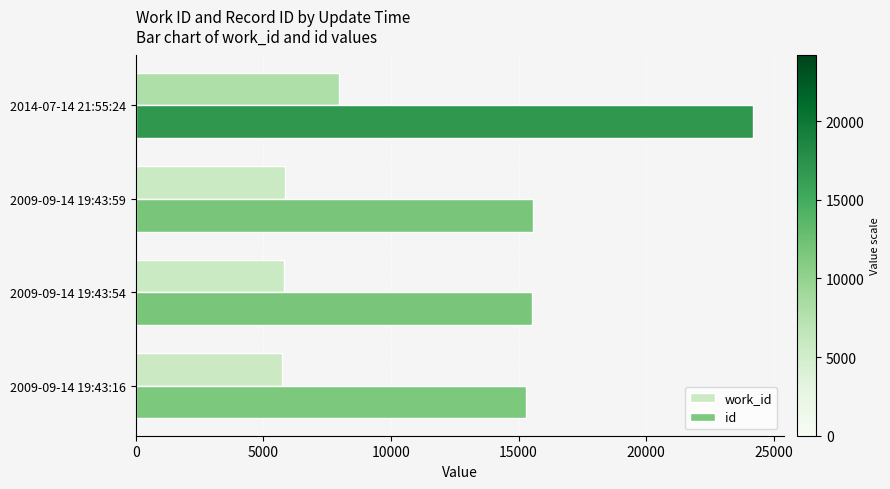

At how many categories does at least one series exceed 21931?

1